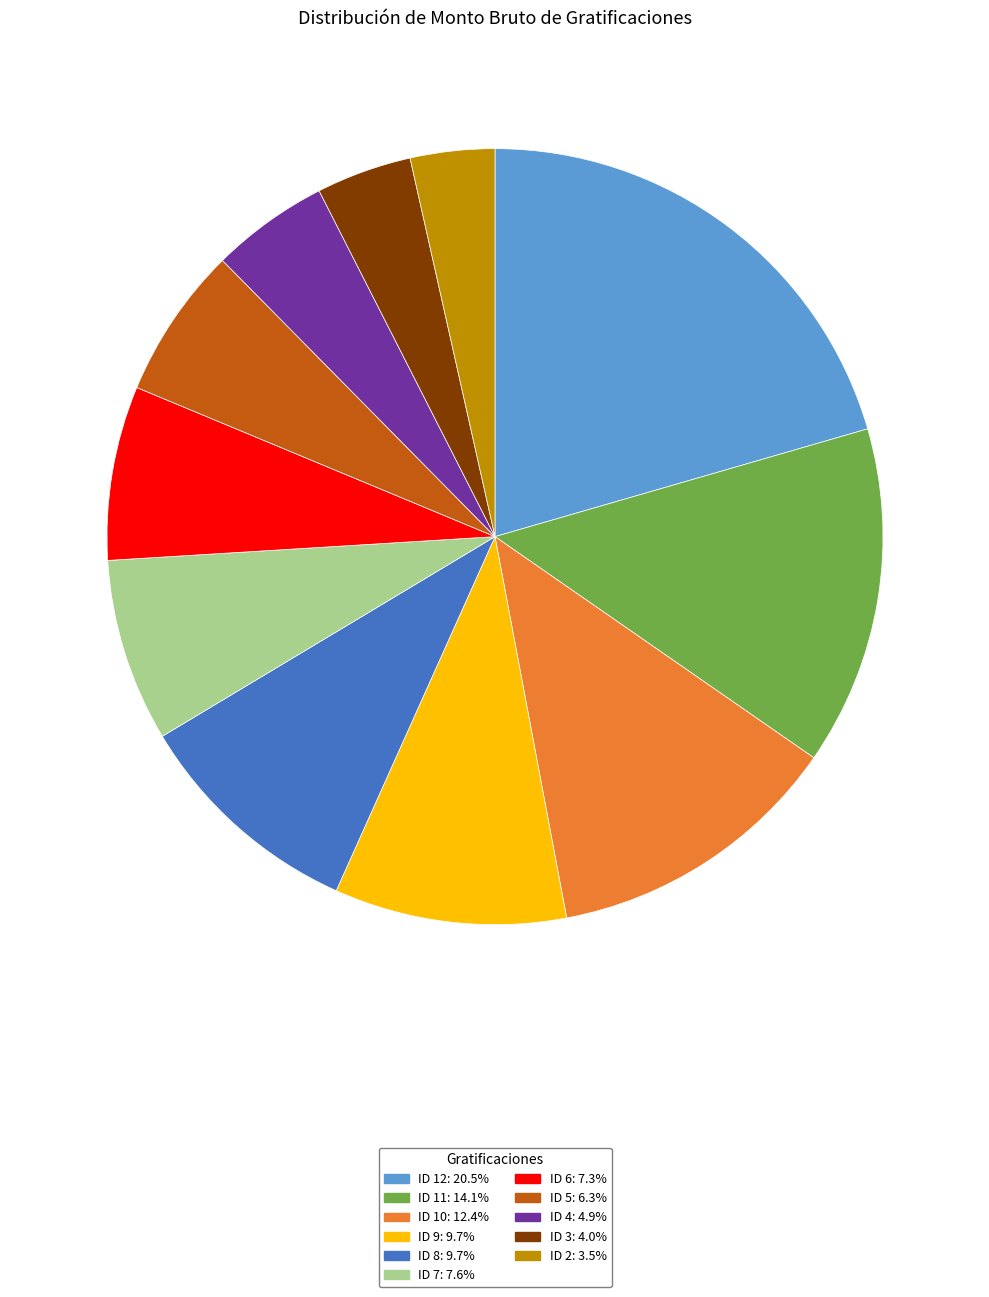

Do ID 10 and ID 5 together represent more than half of the pie?

No